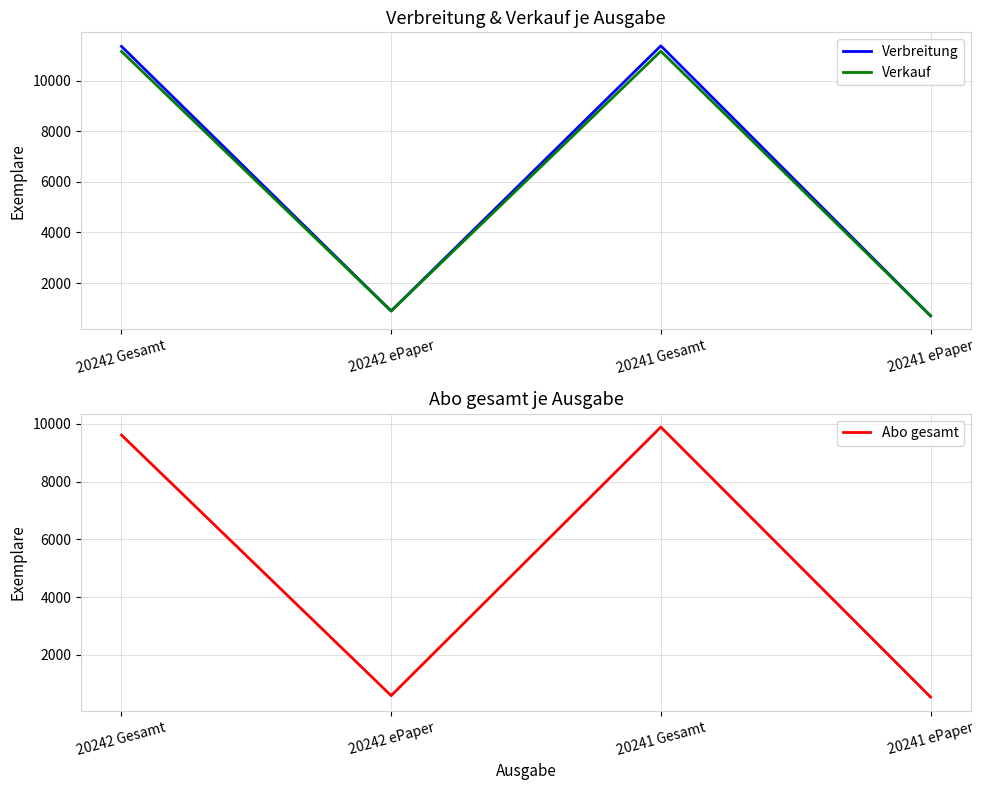

What is the average value of the Verbreitung series?

6080